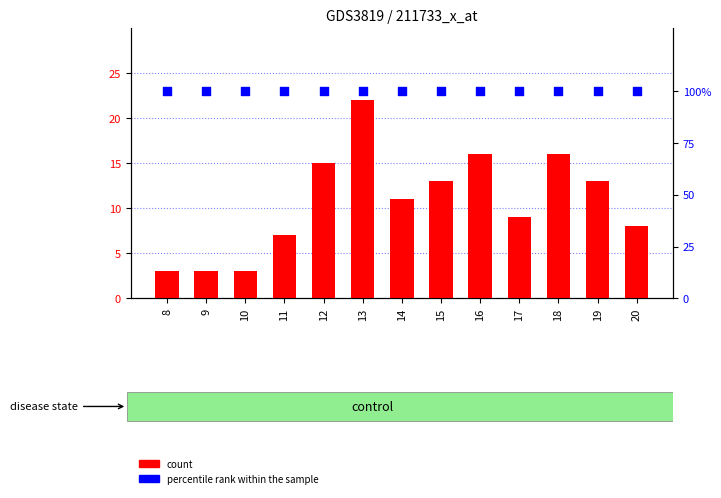

Which series has the widest spread of Y values?

count